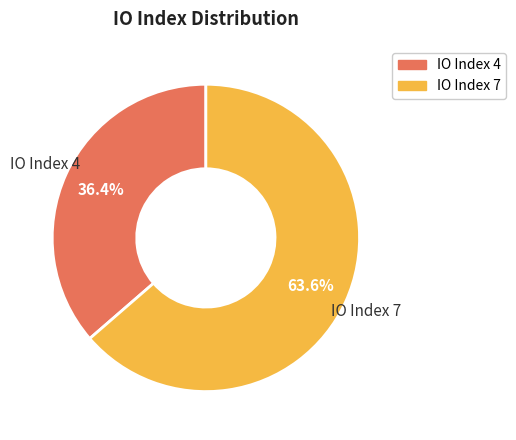

Is there a majority slice in this chart?

Yes